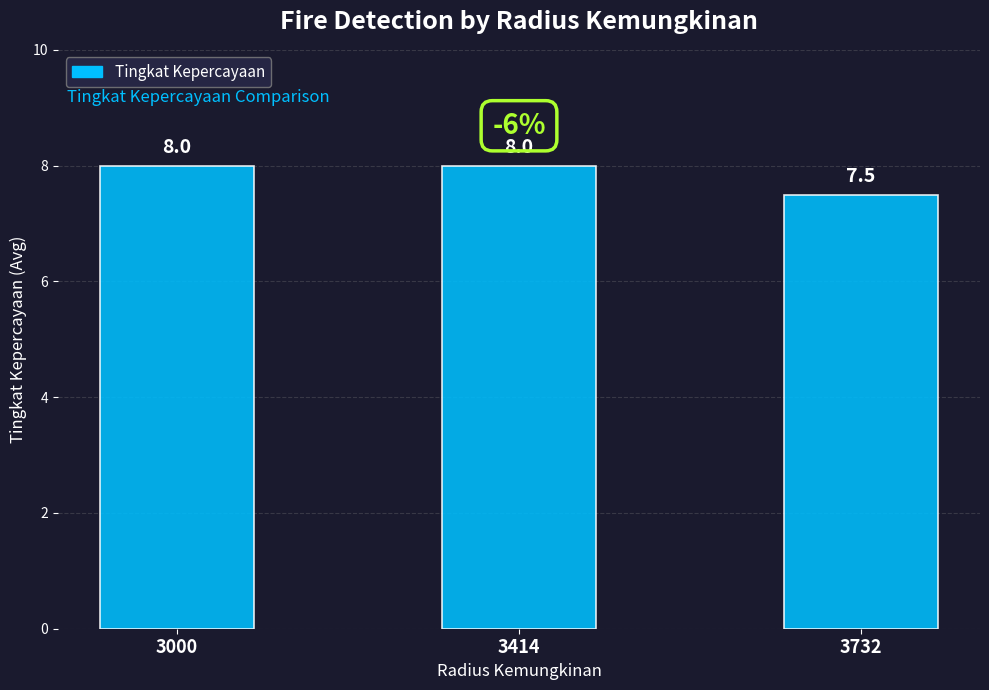

What is the value of the 3rd bar from the left?

7.5